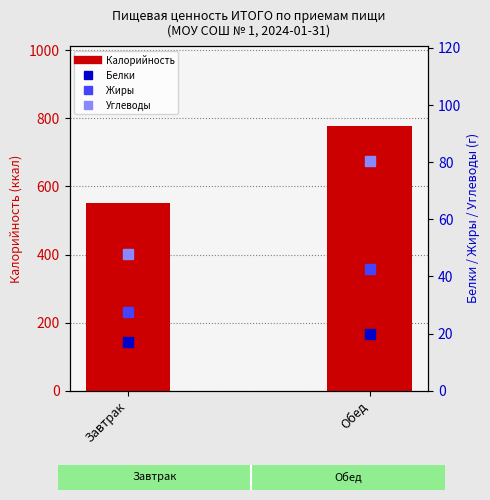

What is the minimum value shown in the chart?

17.0